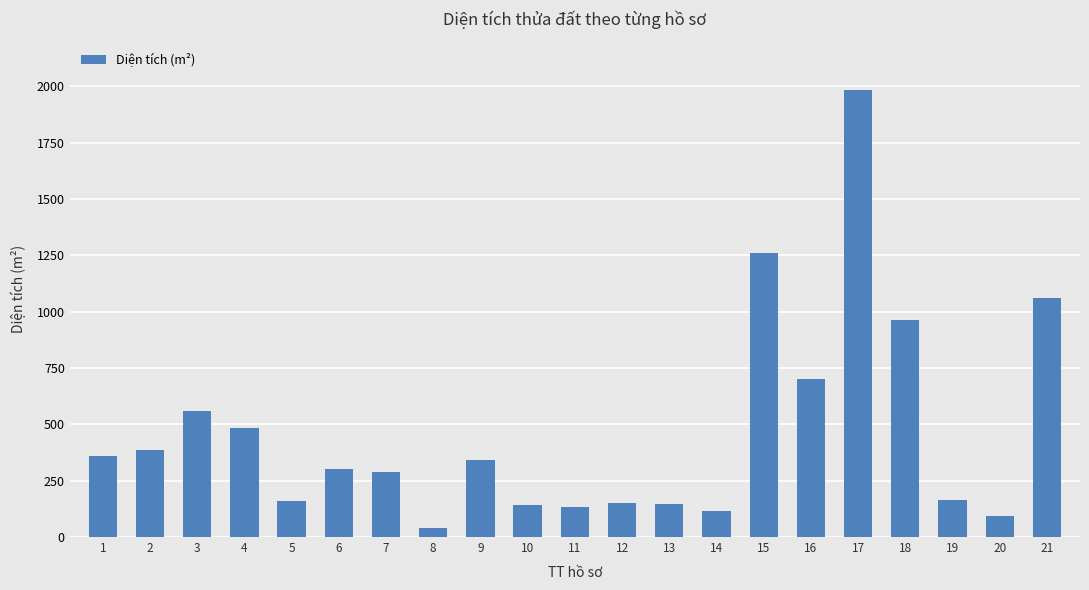

How many categories are shown in the chart?

21